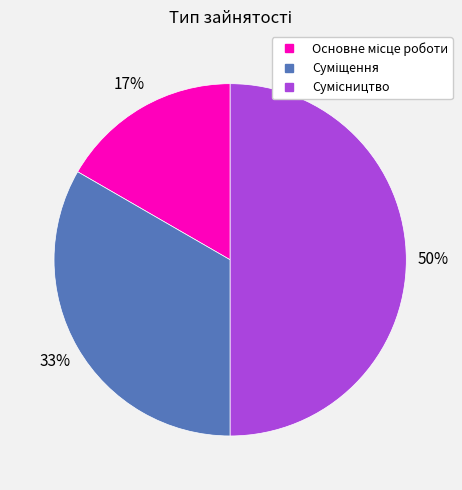

To the nearest percent, what is the difference between the largest and smallest slice percentages?

33%